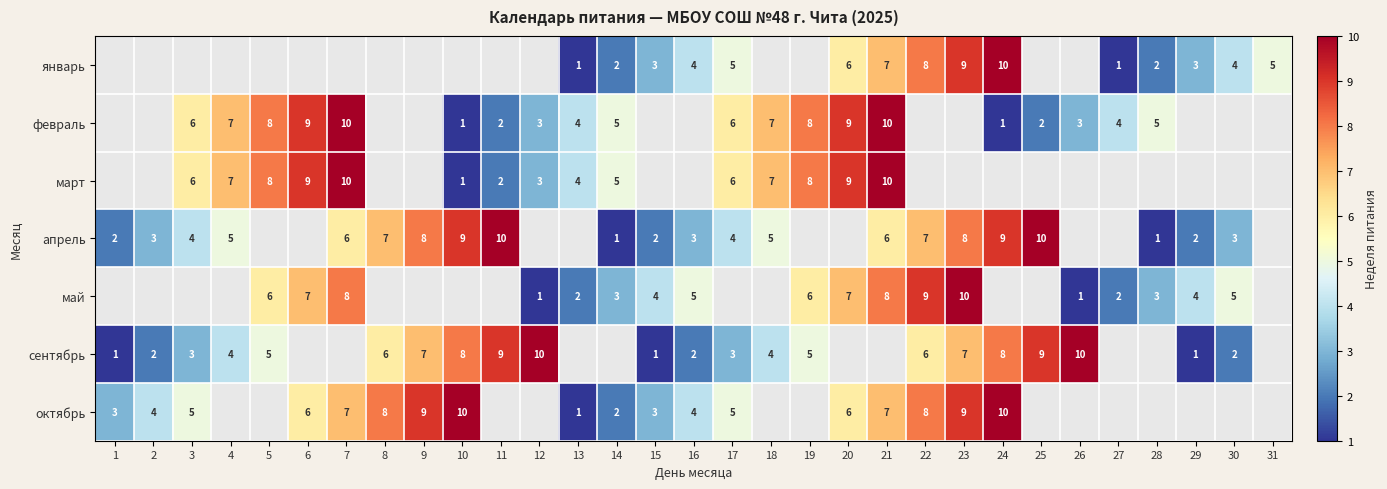

The value of май at 7 is 4. True or false?

False